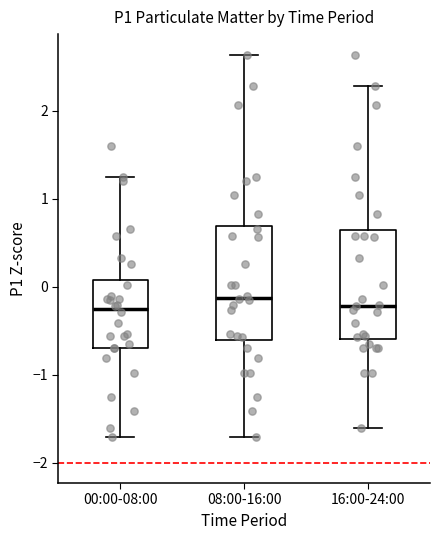

Where is the upper edge of the box for 16:00-24:00 on the y-axis? The values are not printed on the chart, so give them approximately, as read against the axis.

0.6